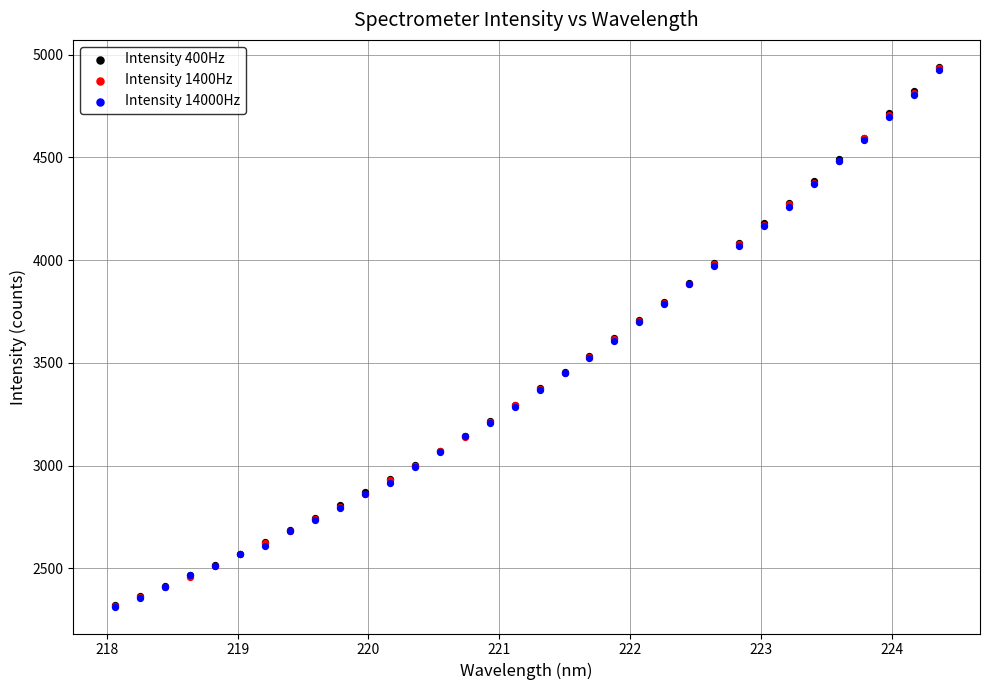

What are all the series names shown in the legend?

Intensity 400Hz, Intensity 1400Hz, Intensity 14000Hz